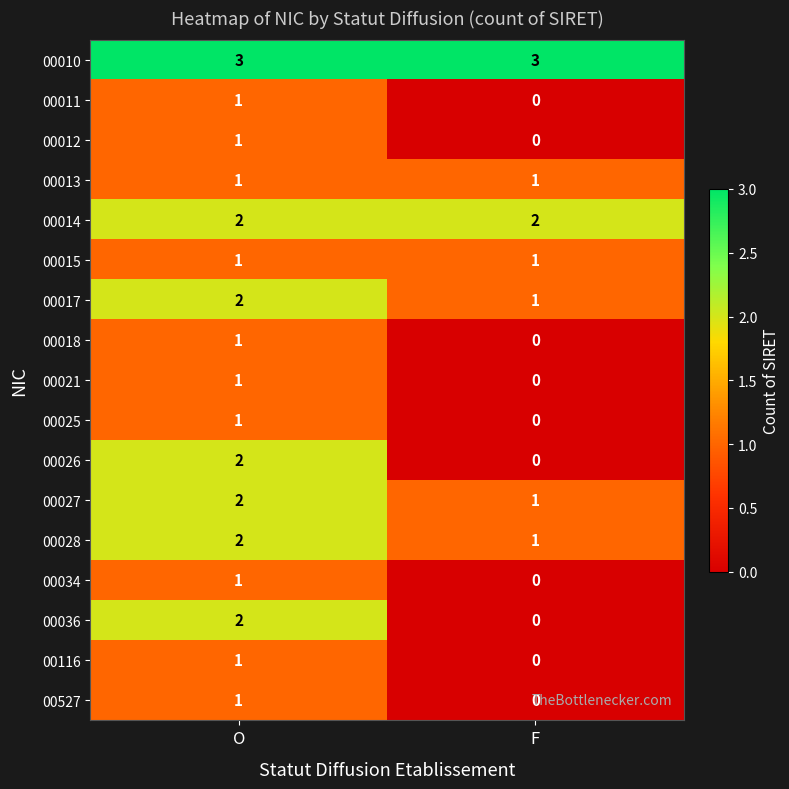

True or false: 00036 has a value of -1 at F.

False